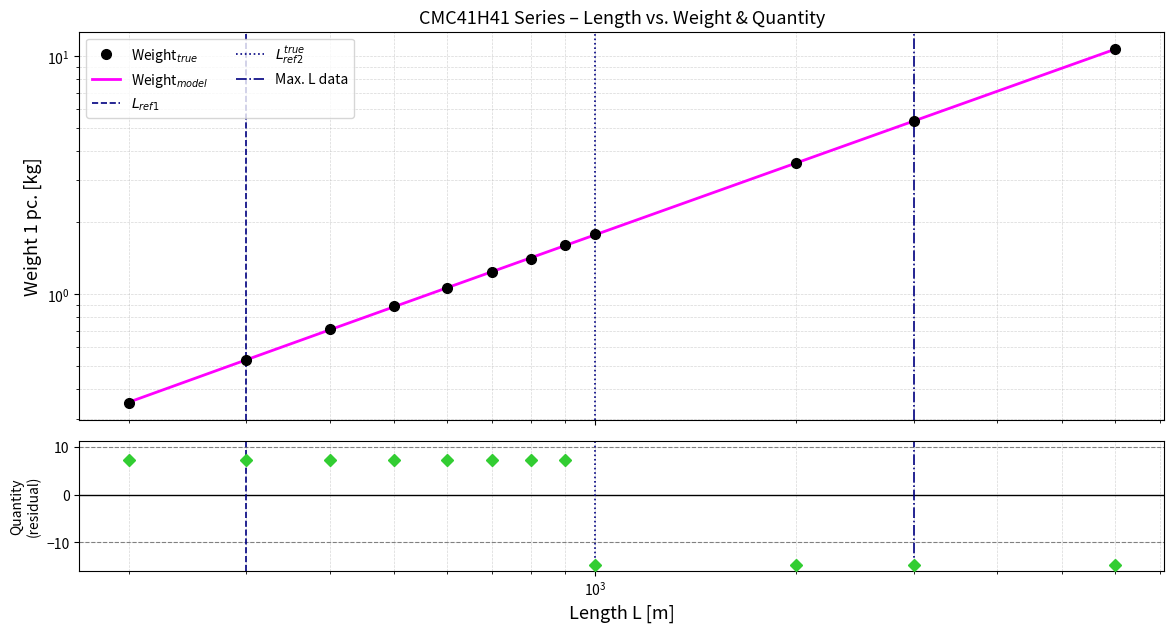

Reading left to right, extract all data points from this chart.

Weight 1 pc.: 0.3	0.5	0.7	0.9	1.1	1.2	1.4	1.6	1.8	3.6	5.3	10.7
Quantity in box: 7.3	7.3	7.3	7.3	7.3	7.3	7.3	7.3	-14.7	-14.7	-14.7	-14.7